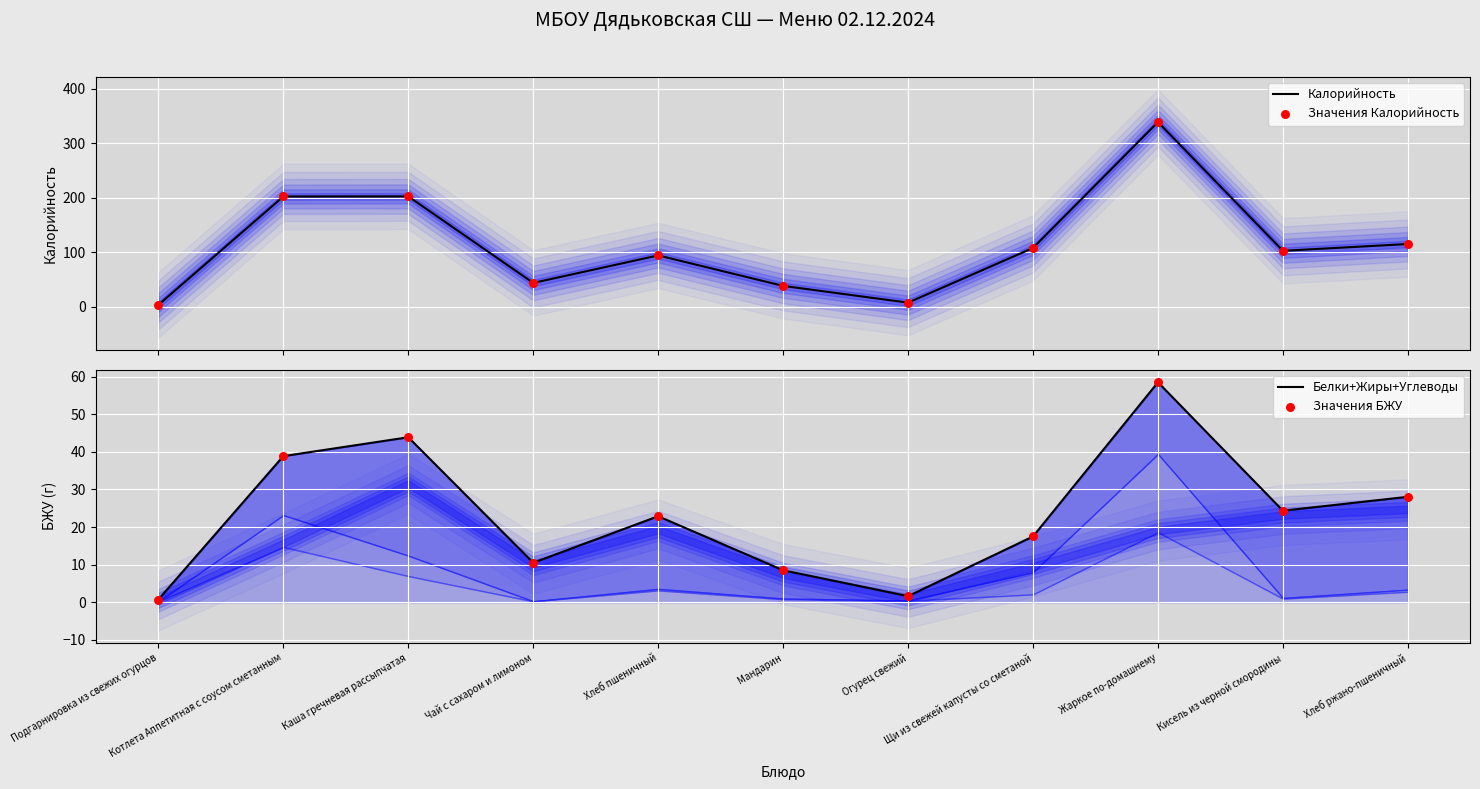

Which series has the largest Y range (max minus min)?

Калорийность